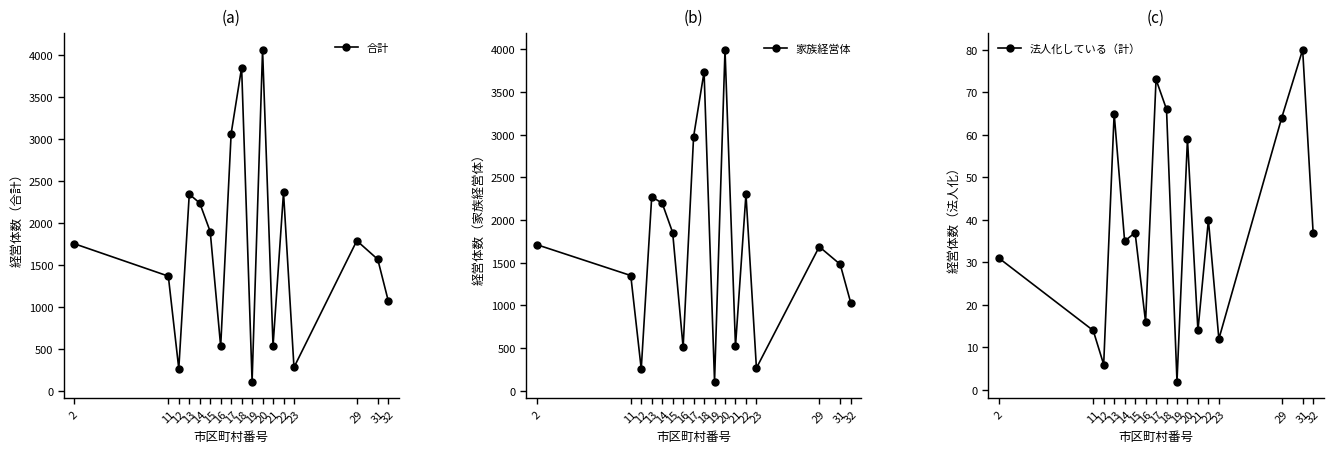

True or false: 法人化している（計） has a value of 31 at 2.

True